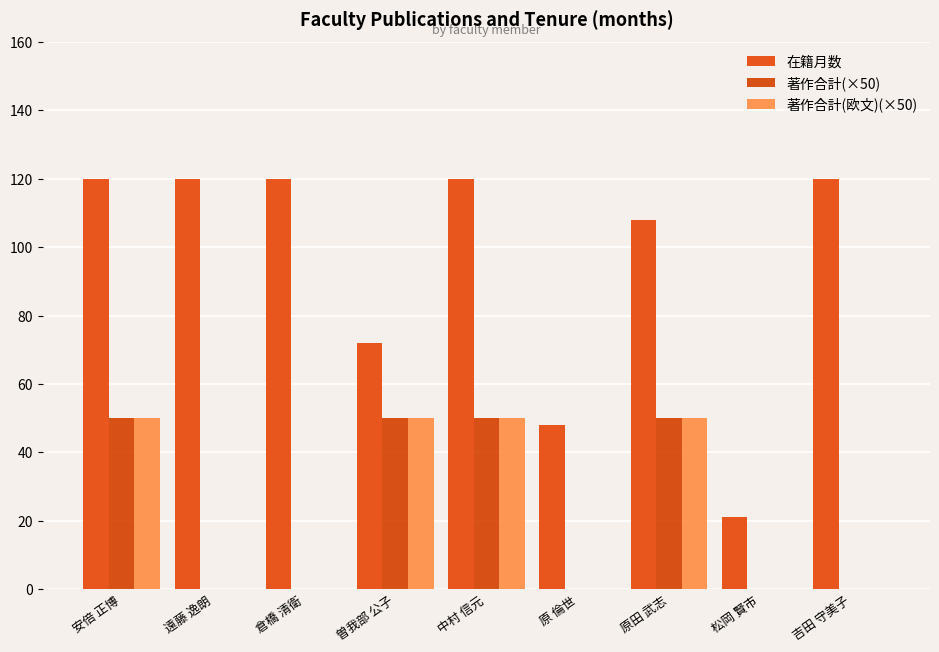

What is the highest value of the 著作合計(×50) series?

50